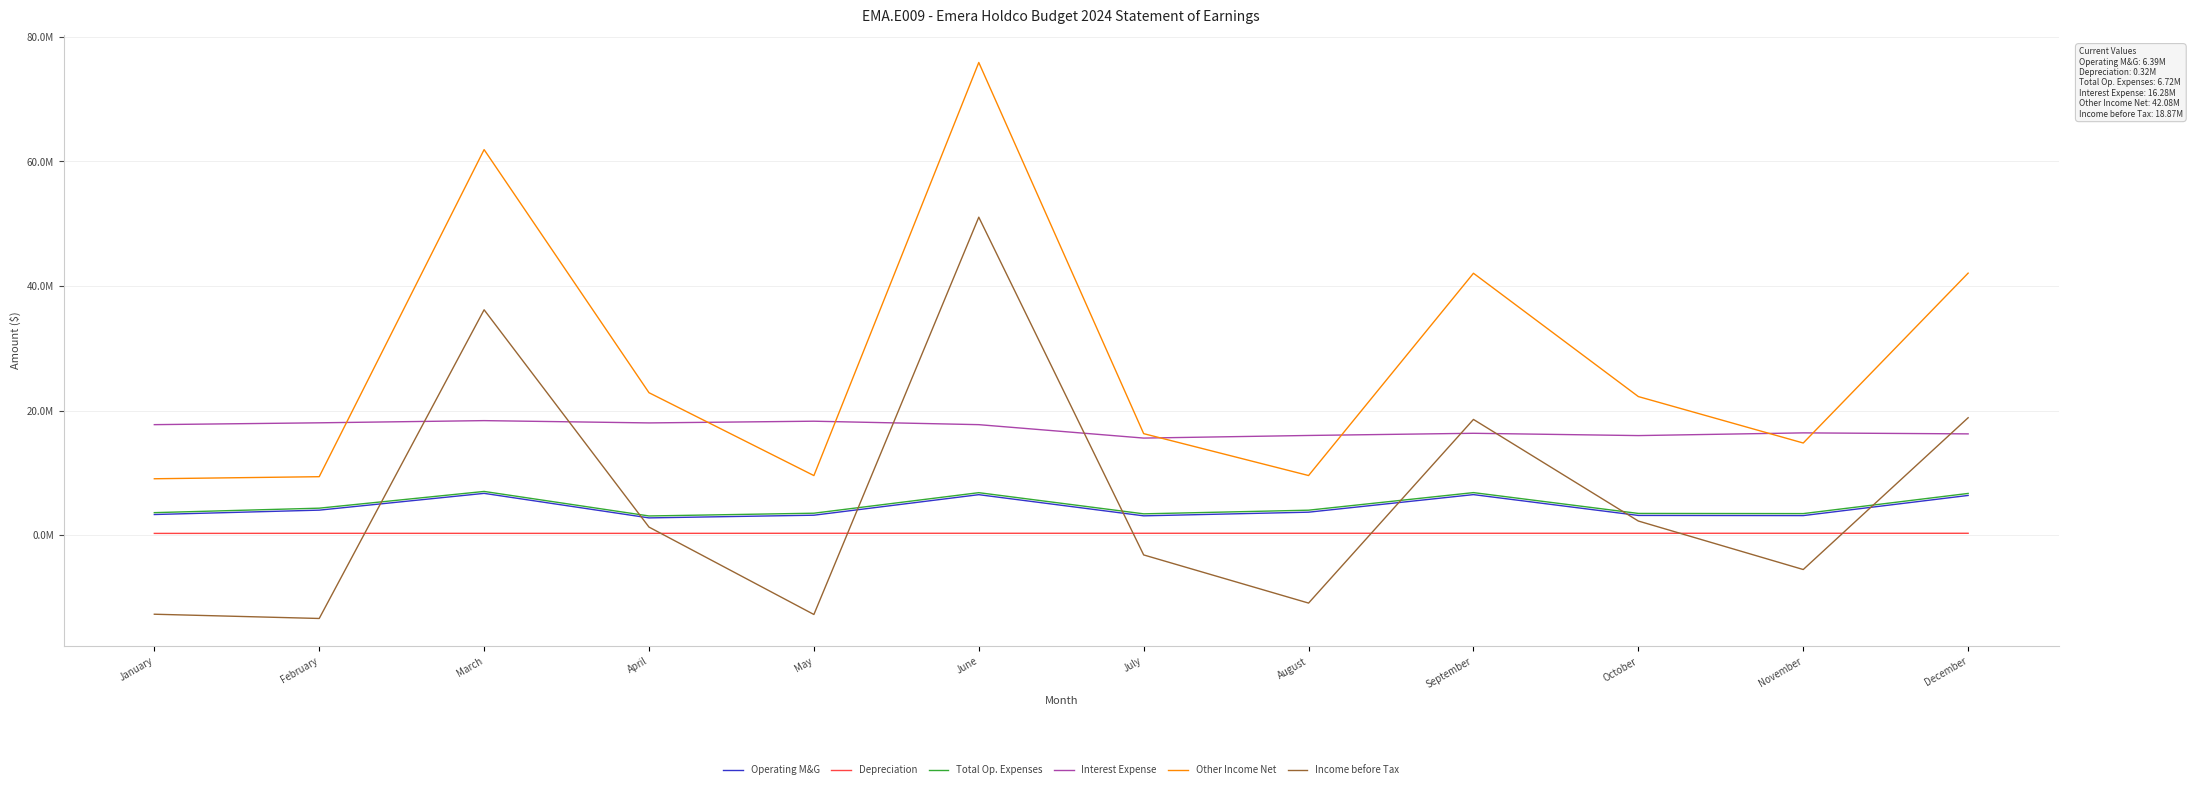

At which category does Operating M&G reach its first local peak?

March